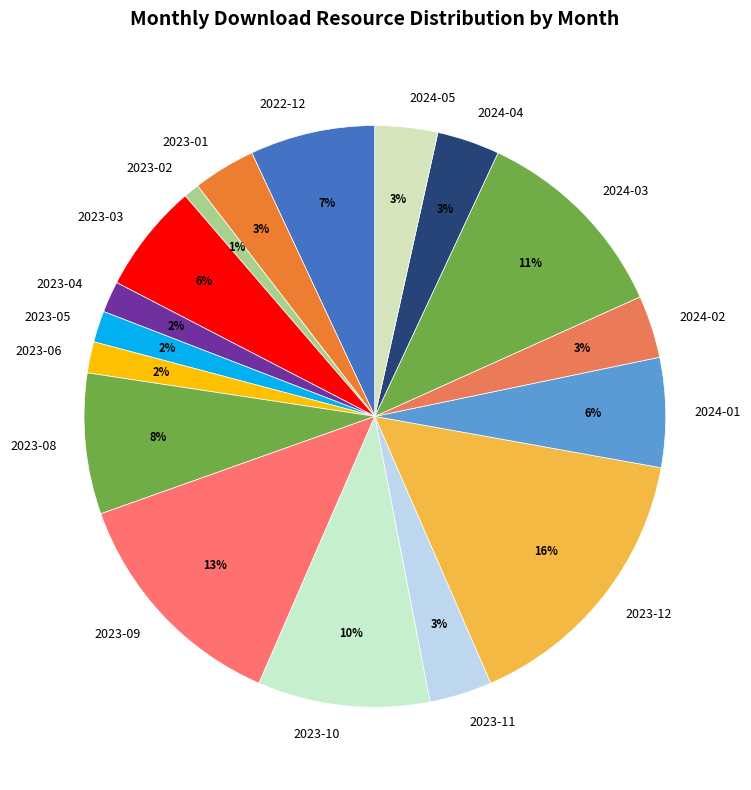

To the nearest percent, what is the difference between the 2023-08 and 2023-04 slice percentages?

6%